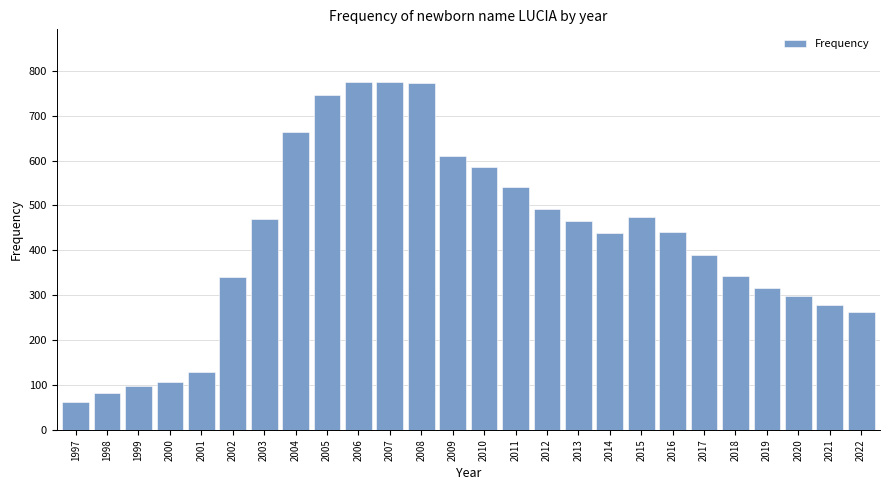

What is the ratio of the value at 2020 to the value at 2012?

0.6